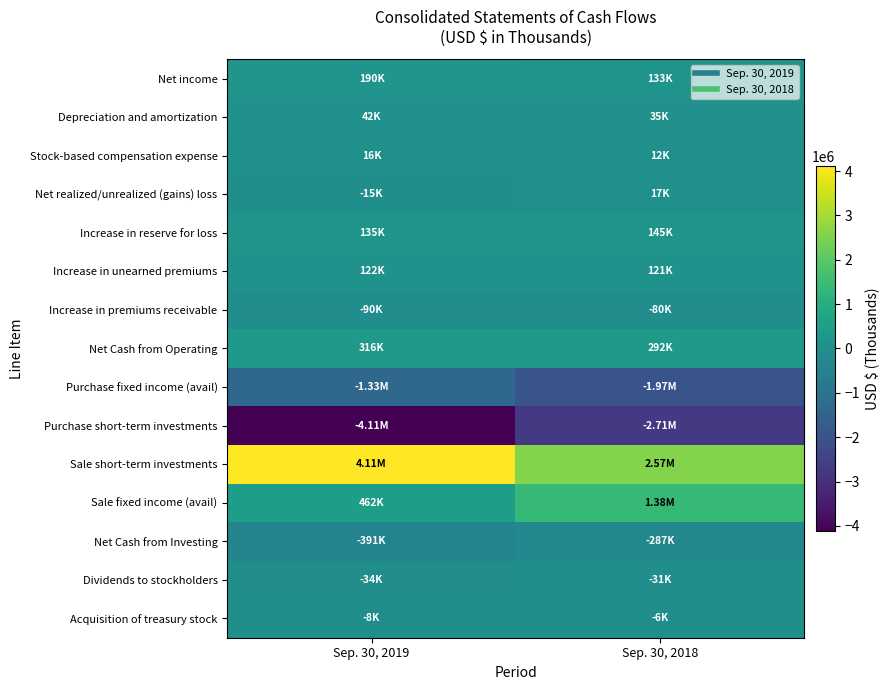

Which series has the largest total across all categories?

Sale short-term investments